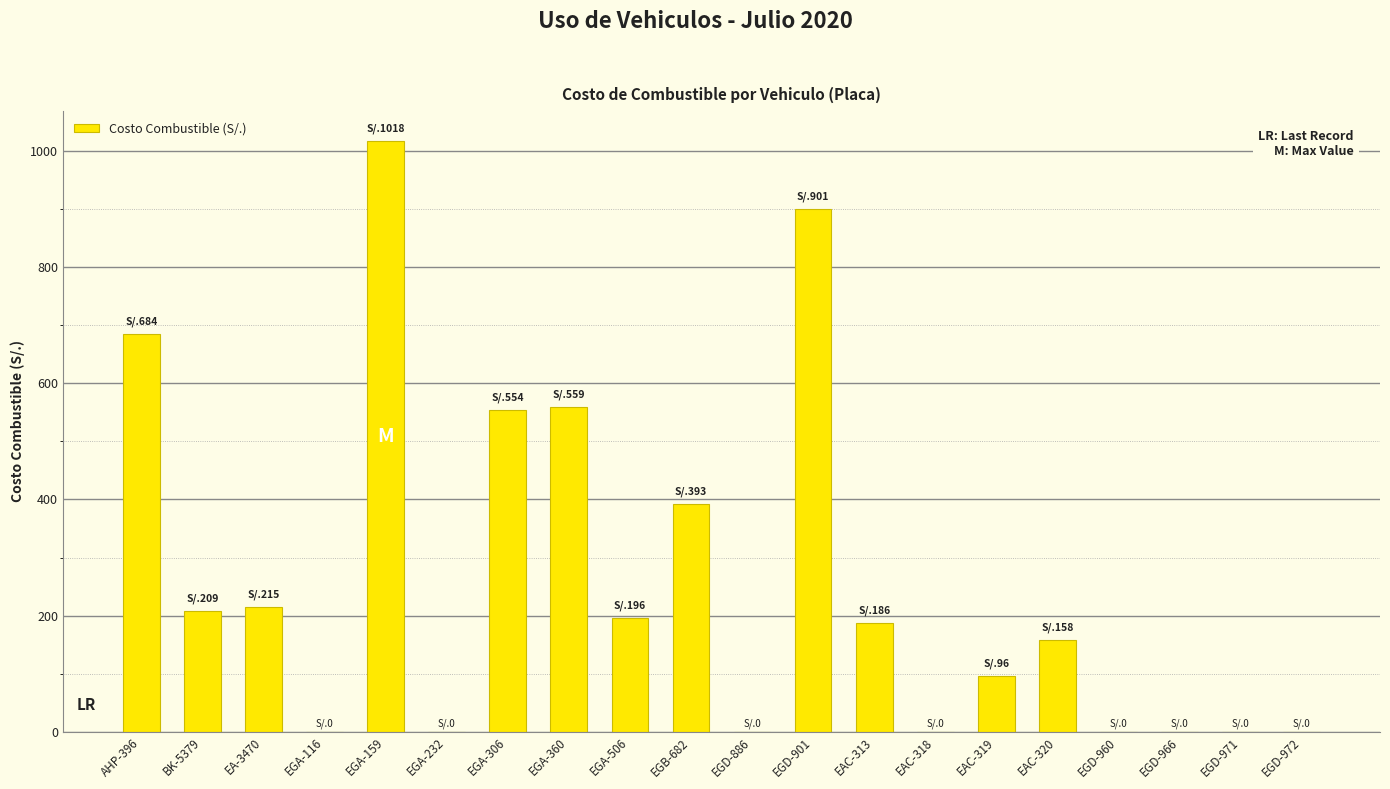

What is the ratio of the value at EGA-506 to the value at EAC-320?

1.2